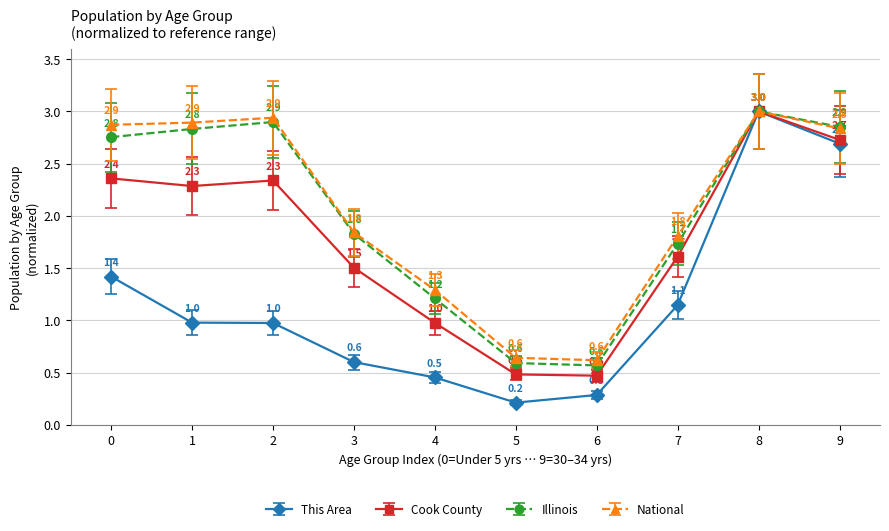

Between 4 and 5, which series saw the biggest shift?

National